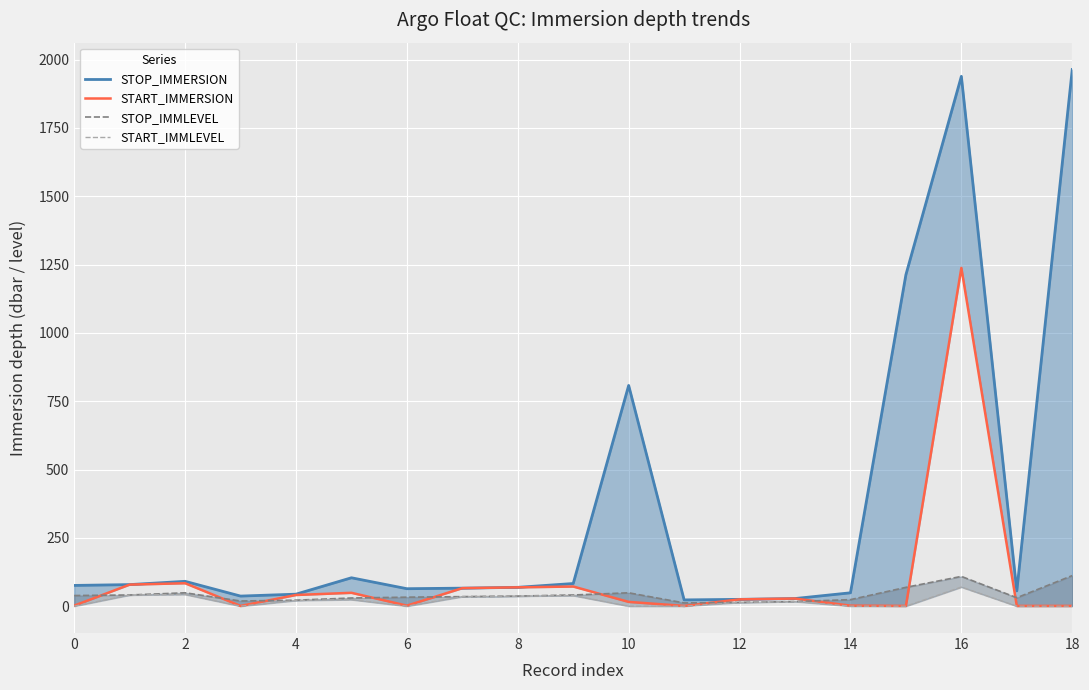

What is the sum of all START_IMMERSION values?

1777.7